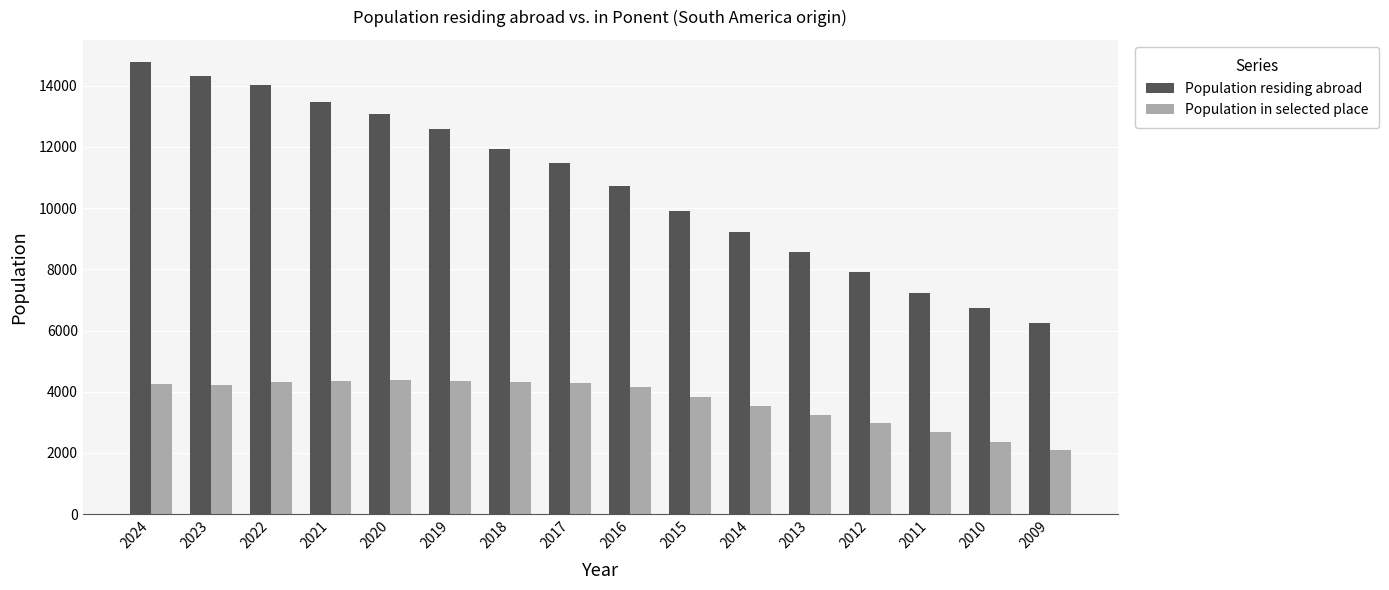

What are all the series names shown in the legend?

Population residing abroad, Population in selected place